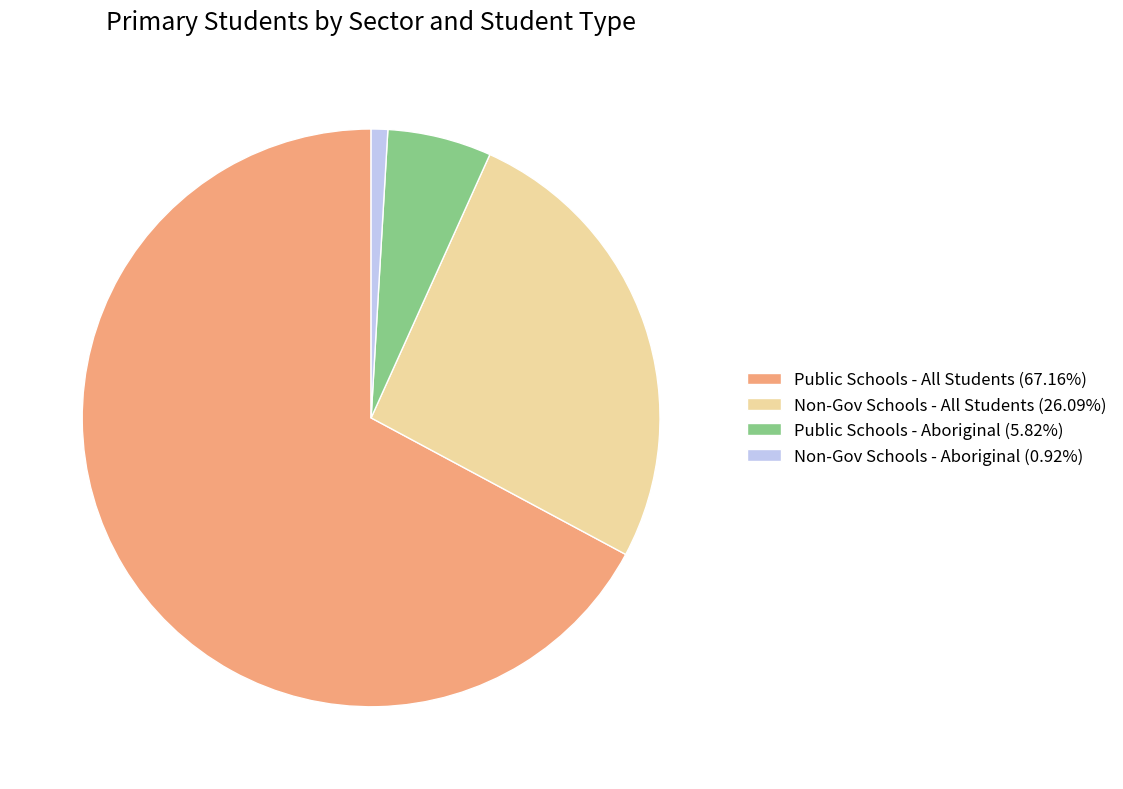

How many segments does this pie chart have?

4